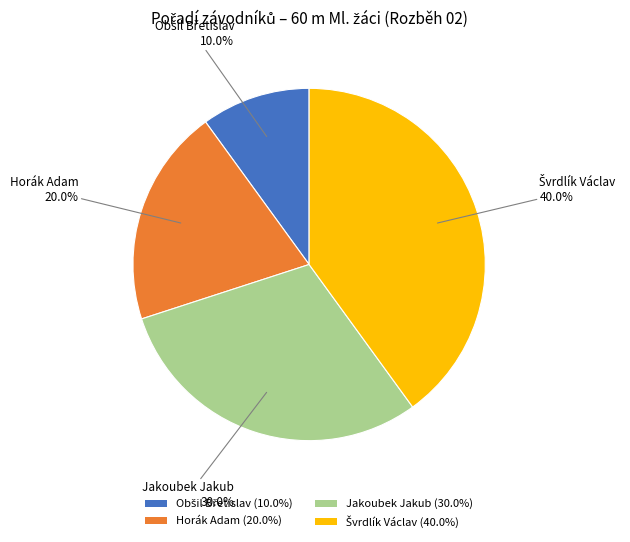

Approximately how many times larger is the value at Horák Adam (20.0%) compared to Jakoubek Jakub (30.0%)?

0.7